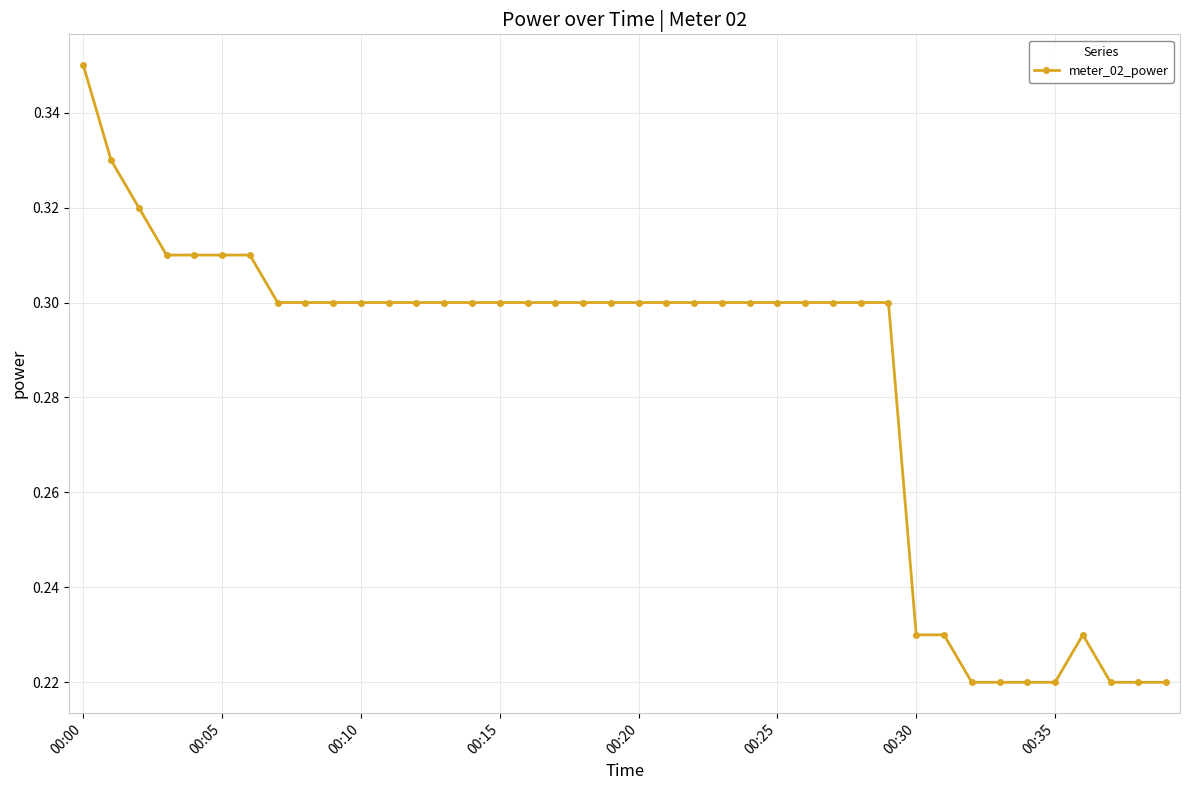

How many values are between 0 and 1?

40